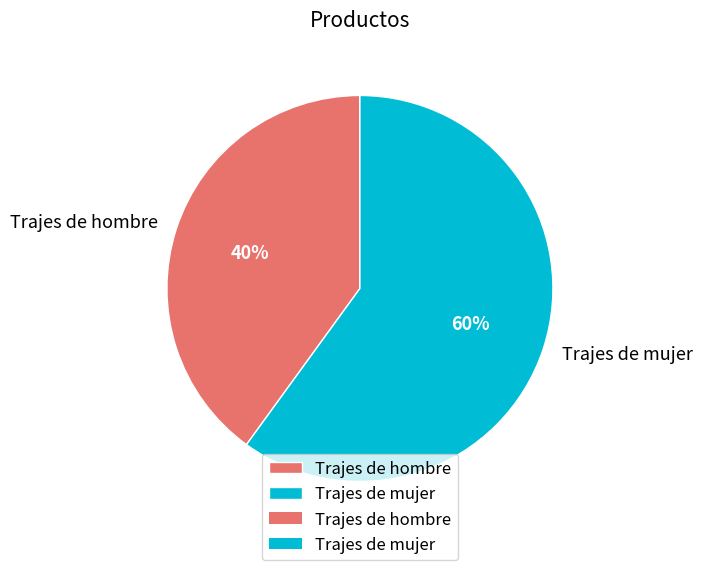

Count the number of slices in the pie.

2